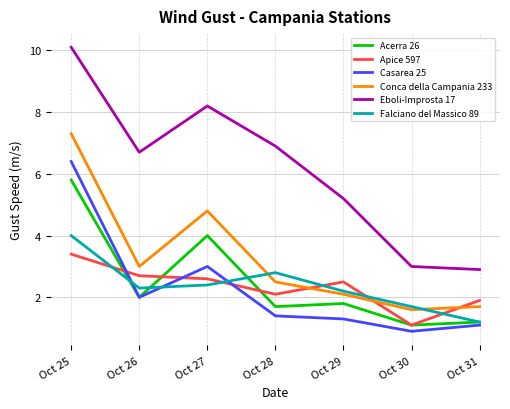

What is the smallest value displayed?

0.9